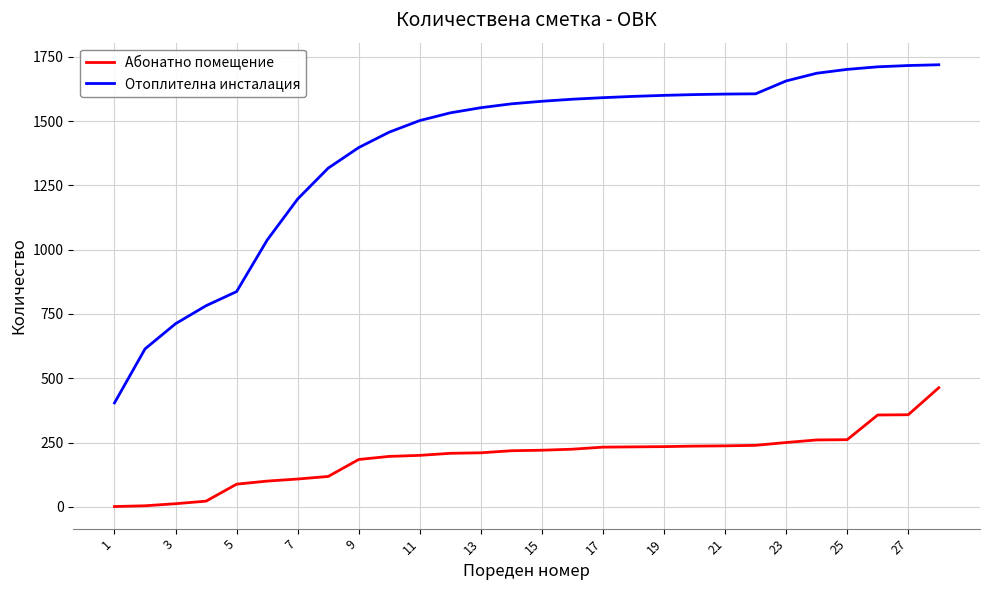

List the series in order of their peak value, highest first.

Отоплителна инсталация, Абонатно помещение